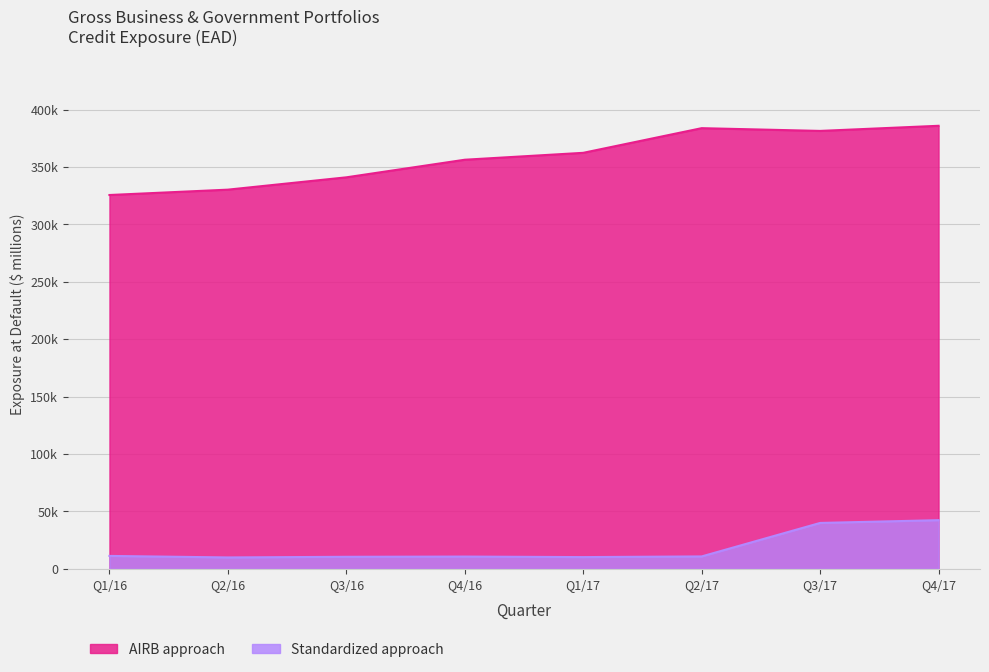

Which series changed the most between Q3/16 and Q3/17?

AIRB approach